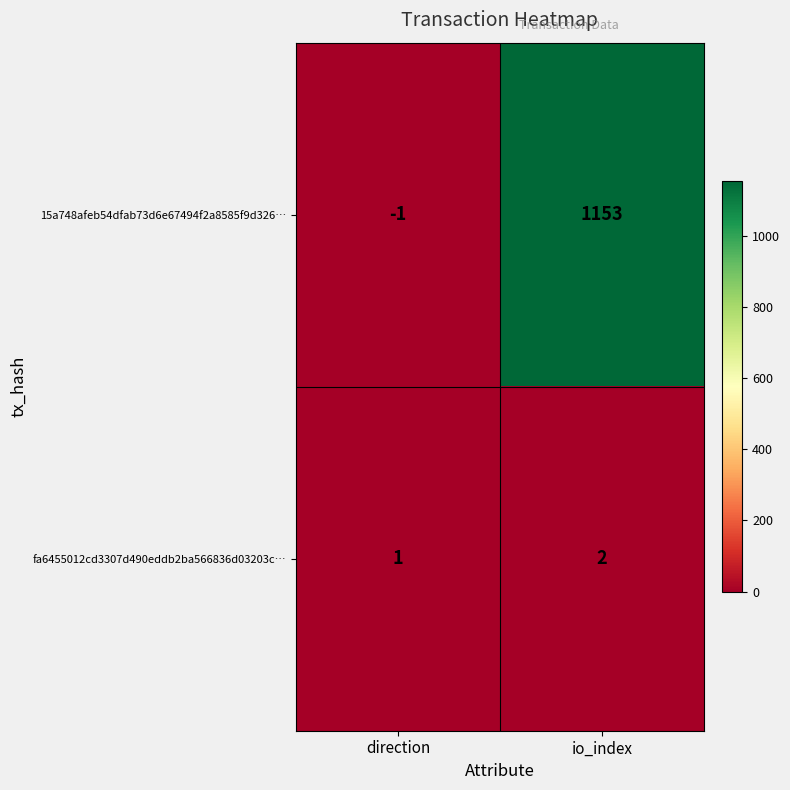

Which series has the widest spread of values?

15a748afeb54dfab73d6e67494f2a8585f9d326…